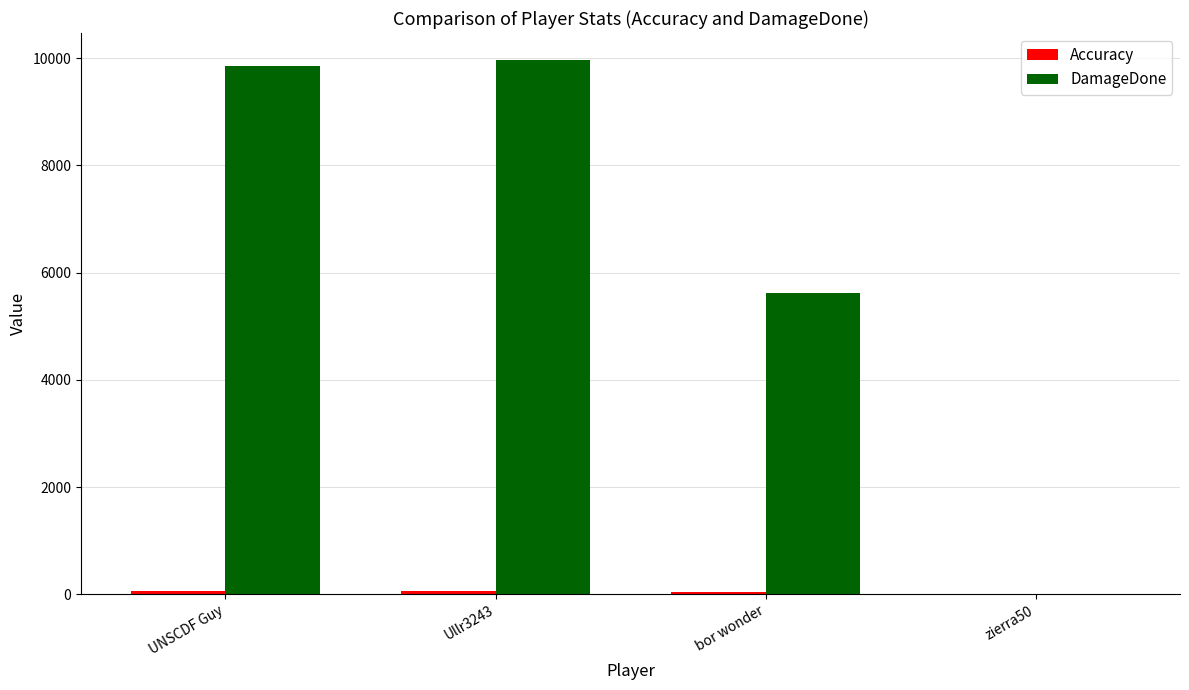

What is the spread (max minus min) of values at bor wonder?

5582.7